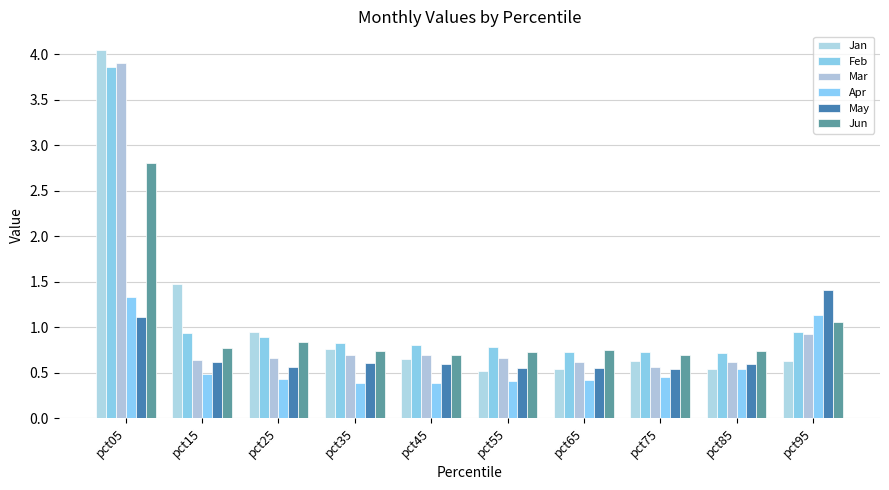

List the labels in order of May value, smallest first.

pct75, pct65, pct55, pct25, pct45, pct85, pct35, pct15, pct05, pct95